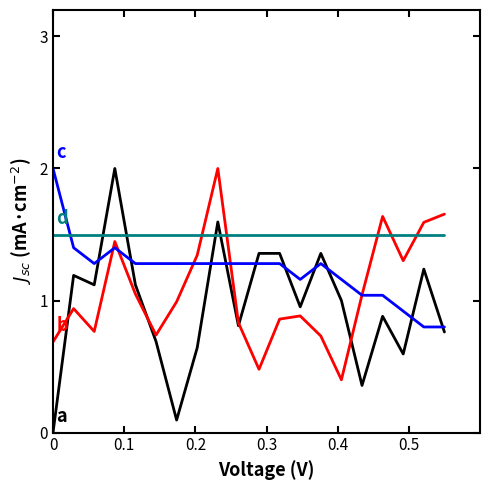

What is the maximum value shown in the chart?

2.0